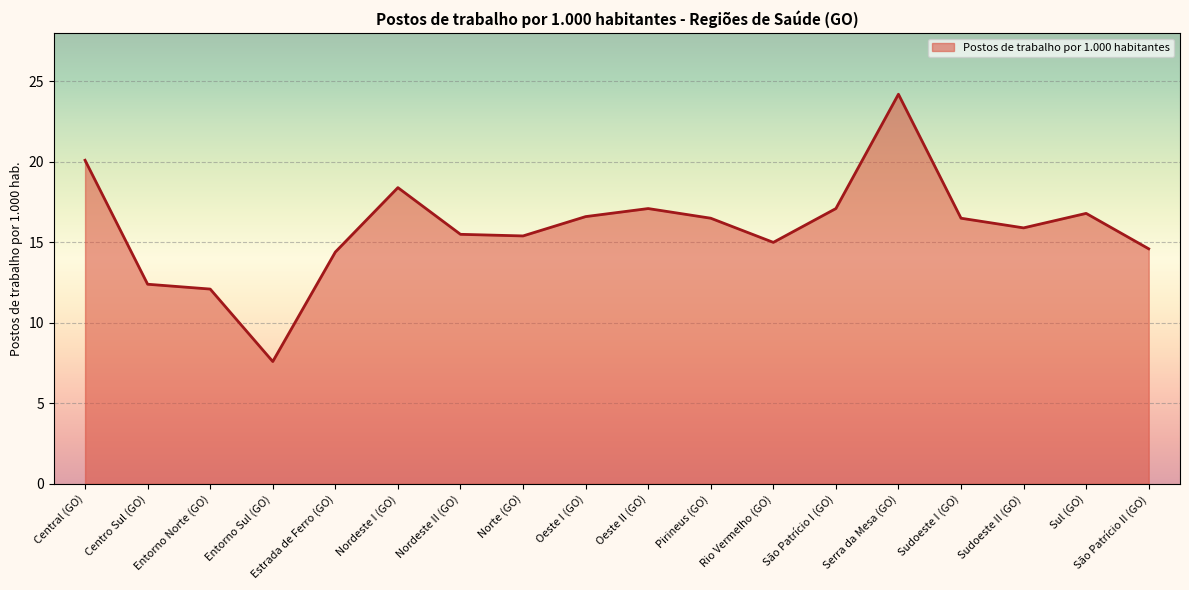

Which category has the highest value across all series?

Serra da Mesa (GO)